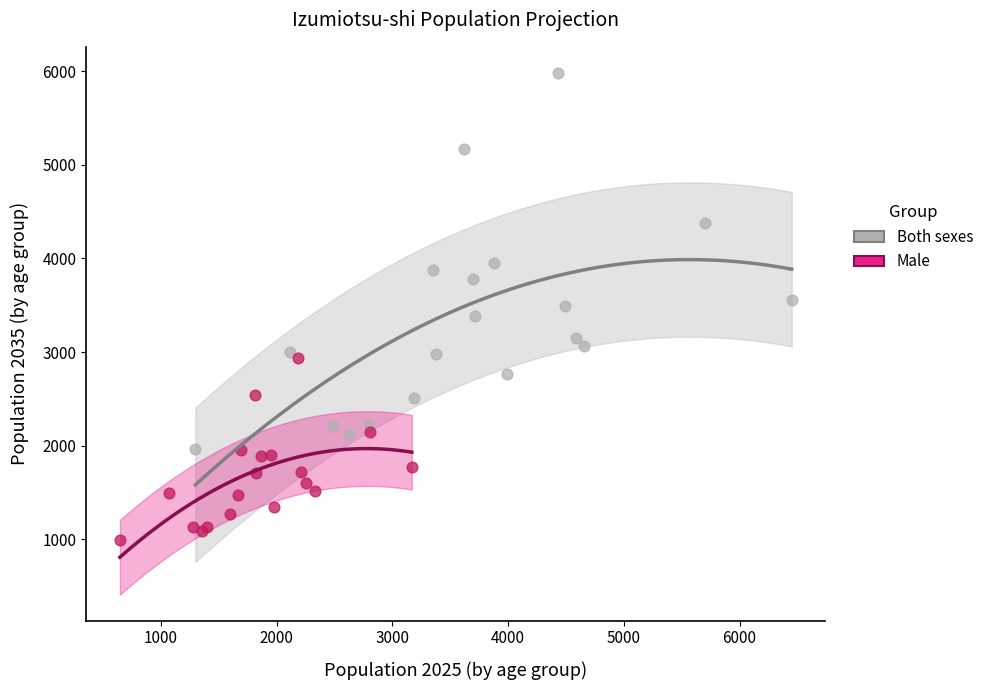

Which series has the widest spread of Y values?

Both sexes